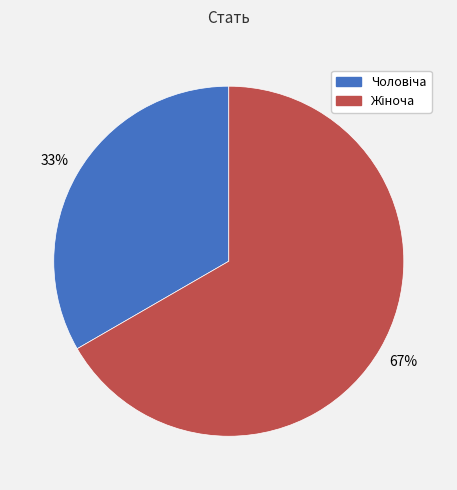

Does any single category account for the majority?

Yes